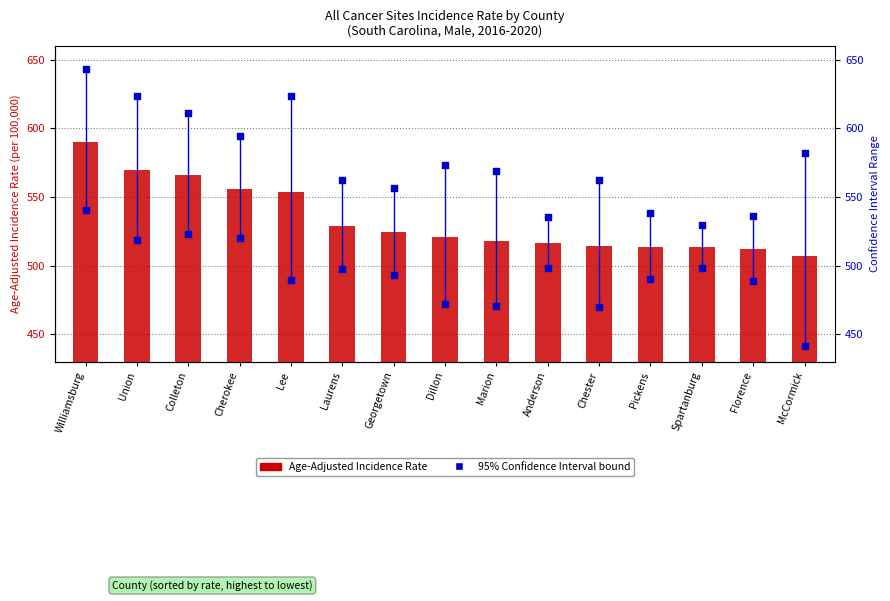

What is the total value across all series at Laurens?

1588.7